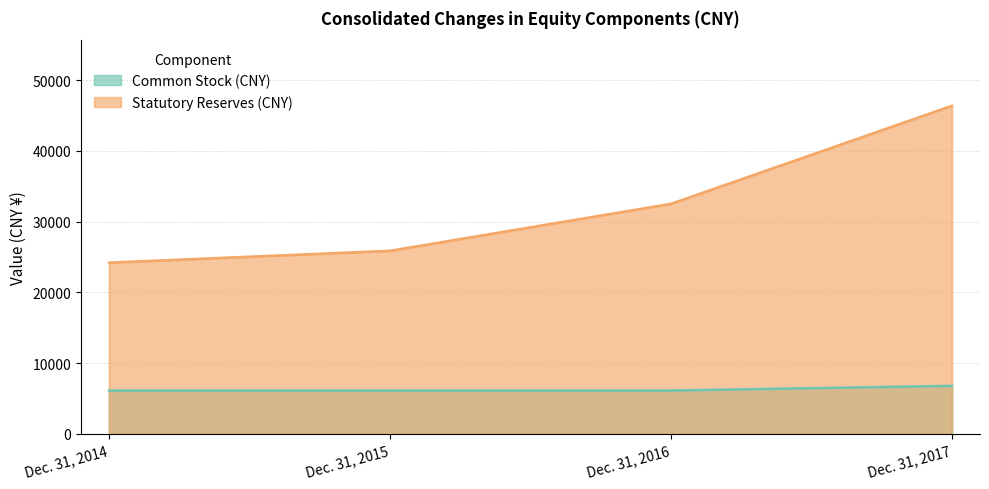

List the series in order of their peak value, lowest first.

Common Stock (CNY), Statutory Reserves (CNY)